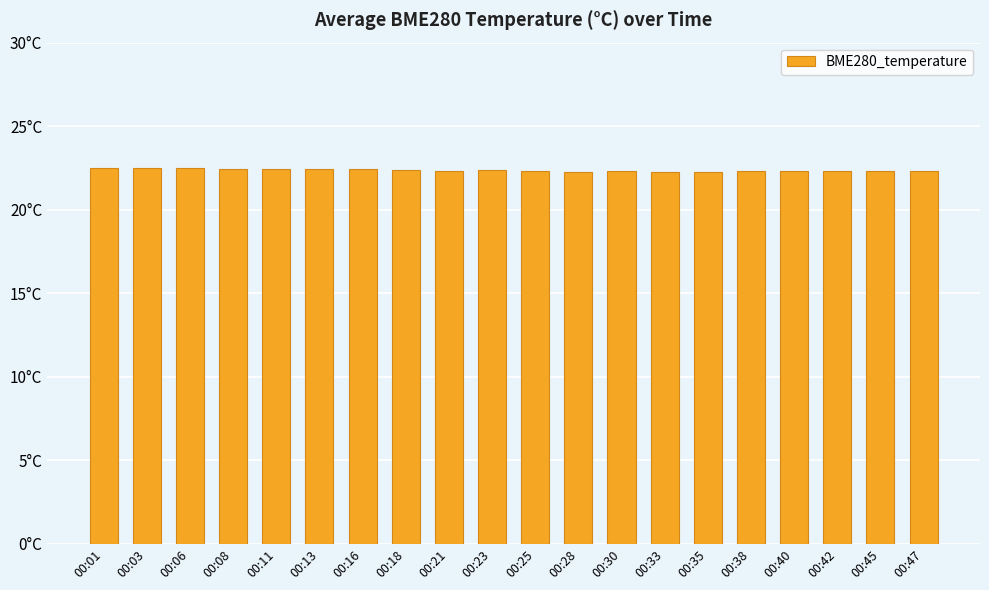

What is the maximum value shown in the chart?

22.5